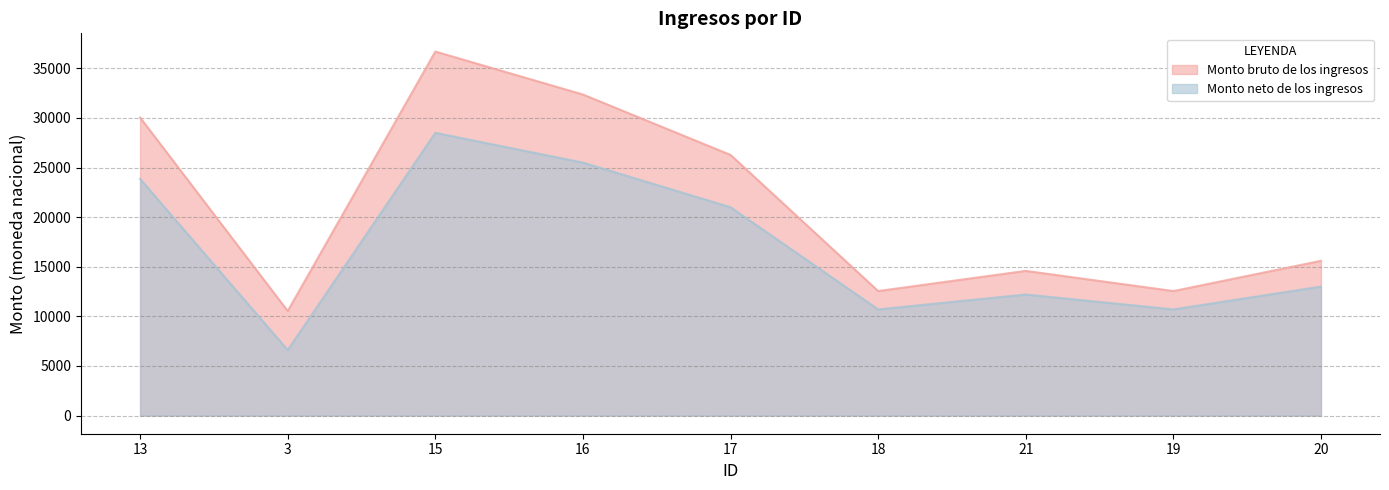

Is the value of Monto bruto de los ingresos at 3 greater than the value of Monto neto de los ingresos at 16?

No